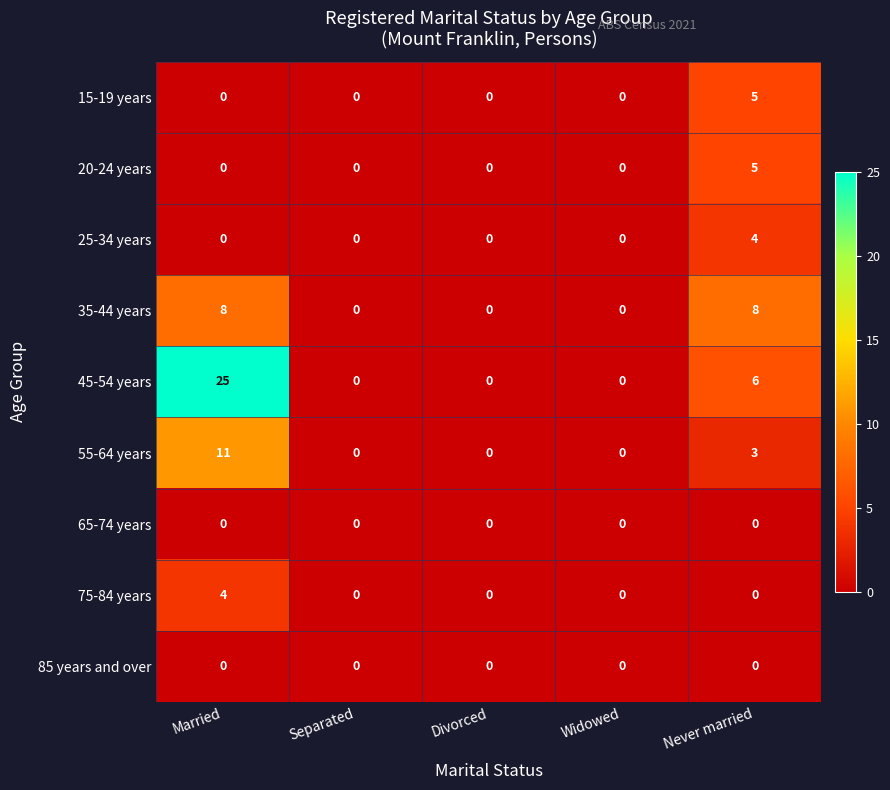

What is the sum of the 45-54 years values at Separated and Married?

25